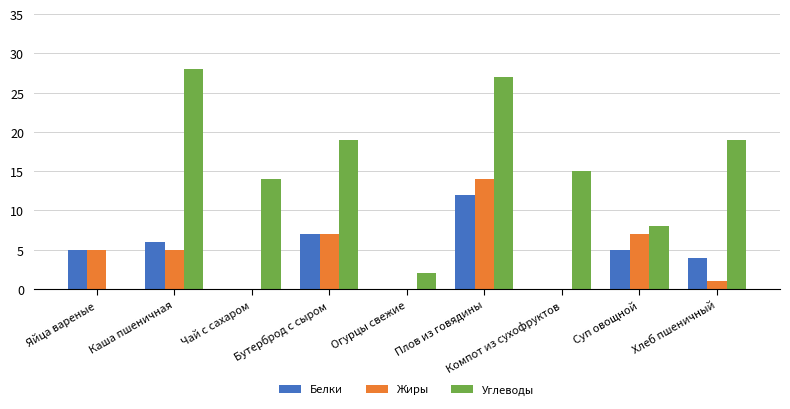

Read the Белки value at Плов из говядины.

12